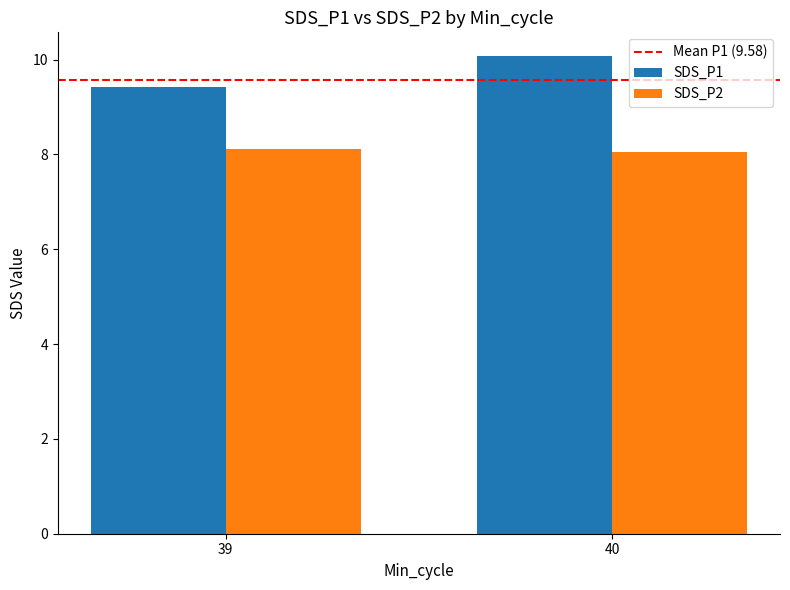

What is the average value of the SDS_P1 series?

9.7